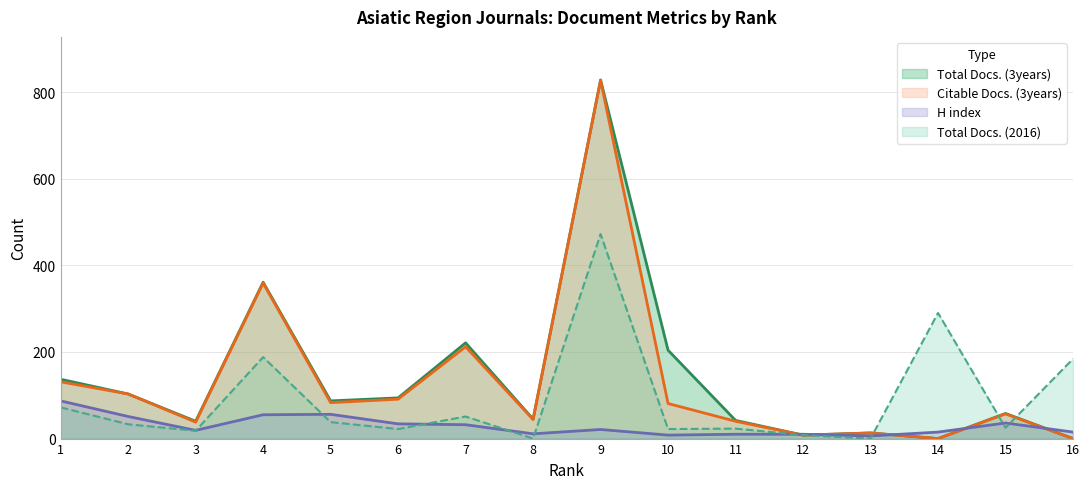

Which series has the largest total across all categories?

Total Docs. (3years)